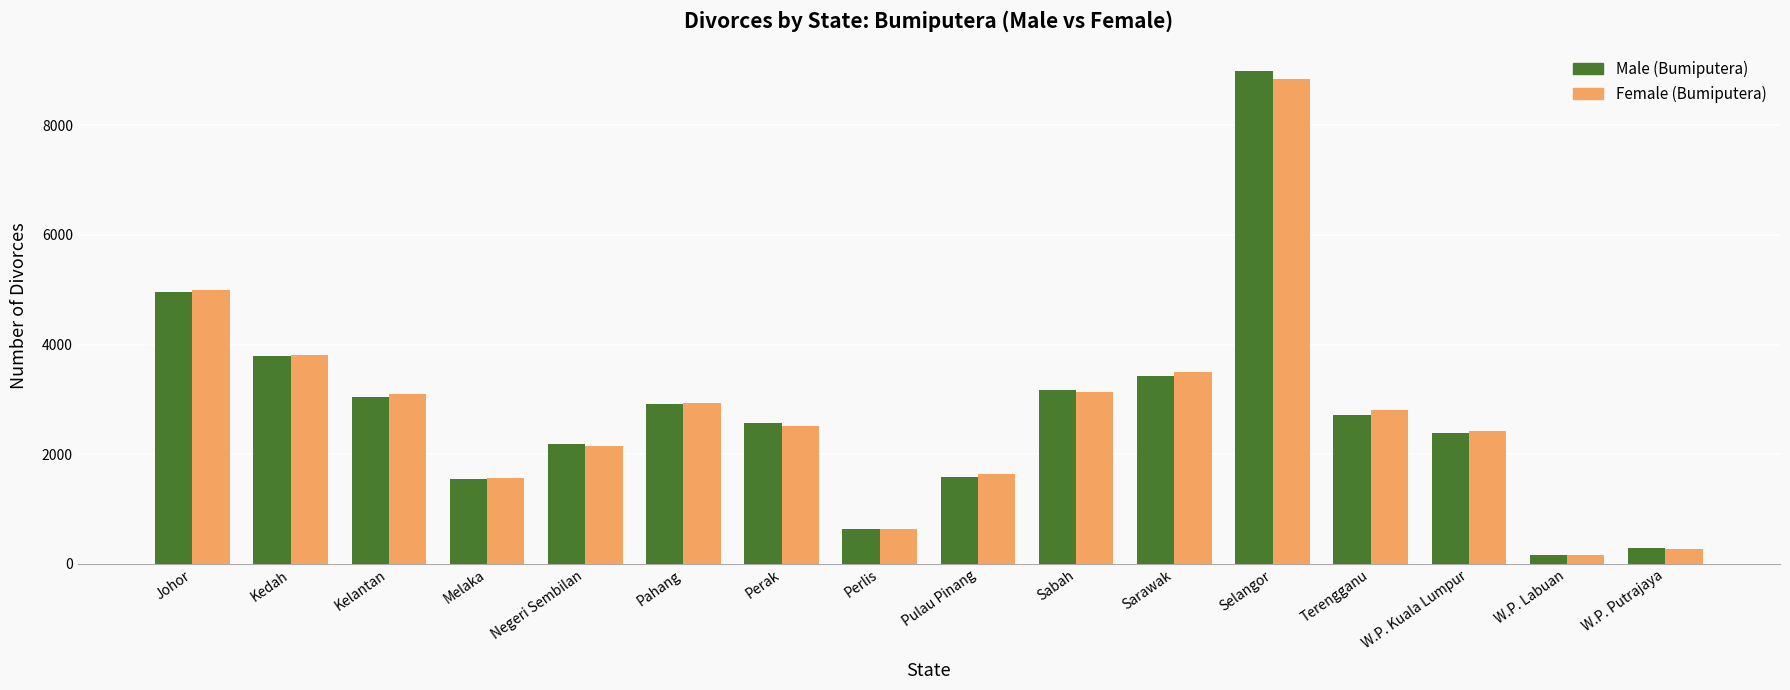

How many data points does each series have?

16